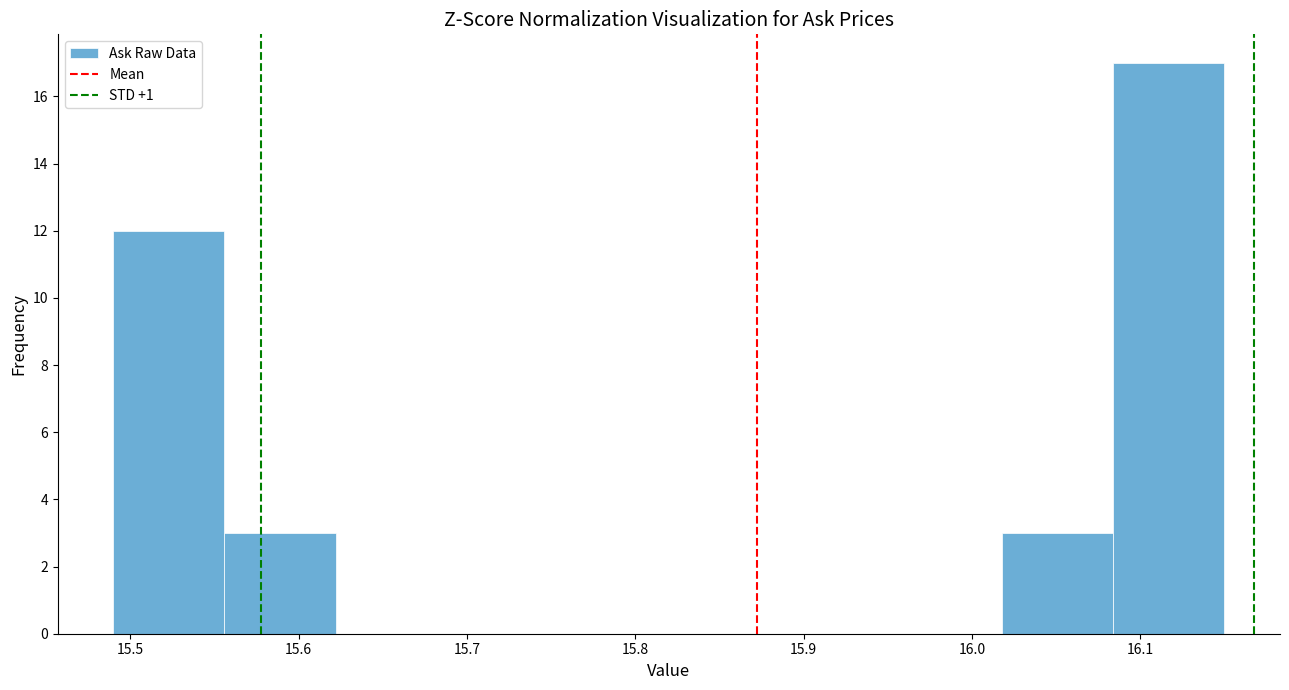

Over which range of the x-axis is the bar tallest?

16.084 to 16.150